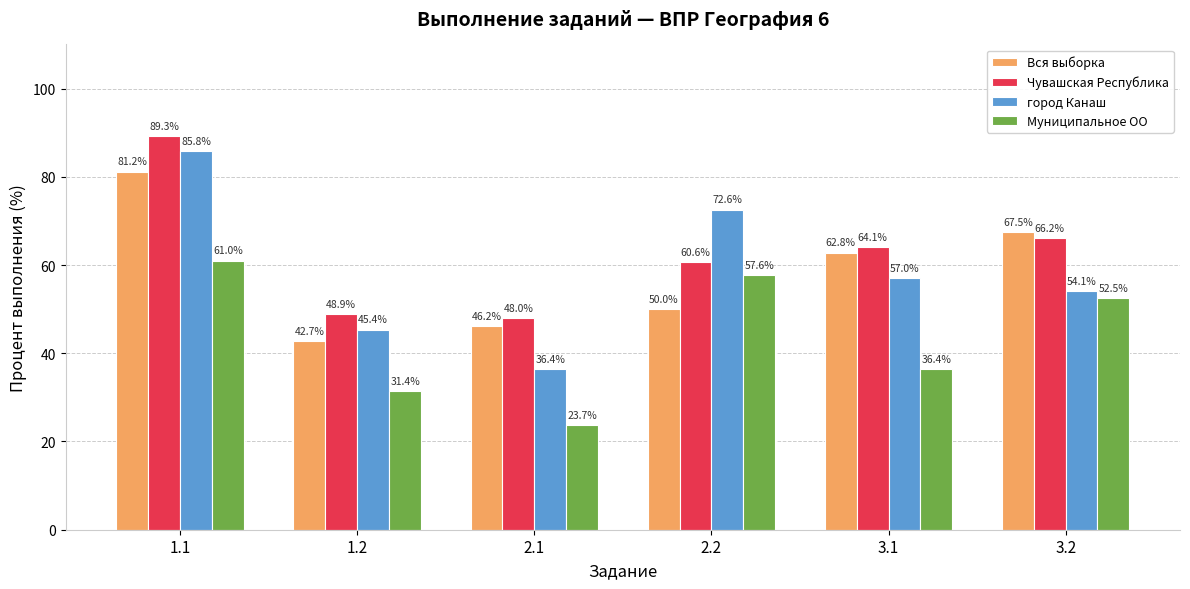

Reading left to right, list all the values displayed in this chart.

Вся выборка: 1.1=81.2	1.2=42.7	2.1=46.2	2.2=50.0	3.1=62.8	3.2=67.5
Чувашская Республика: 1.1=89.3	1.2=48.9	2.1=48.0	2.2=60.6	3.1=64.1	3.2=66.2
город Канаш: 1.1=85.8	1.2=45.4	2.1=36.4	2.2=72.6	3.1=57.0	3.2=54.1
Муниципальное ОО: 1.1=61.0	1.2=31.4	2.1=23.7	2.2=57.6	3.1=36.4	3.2=52.5